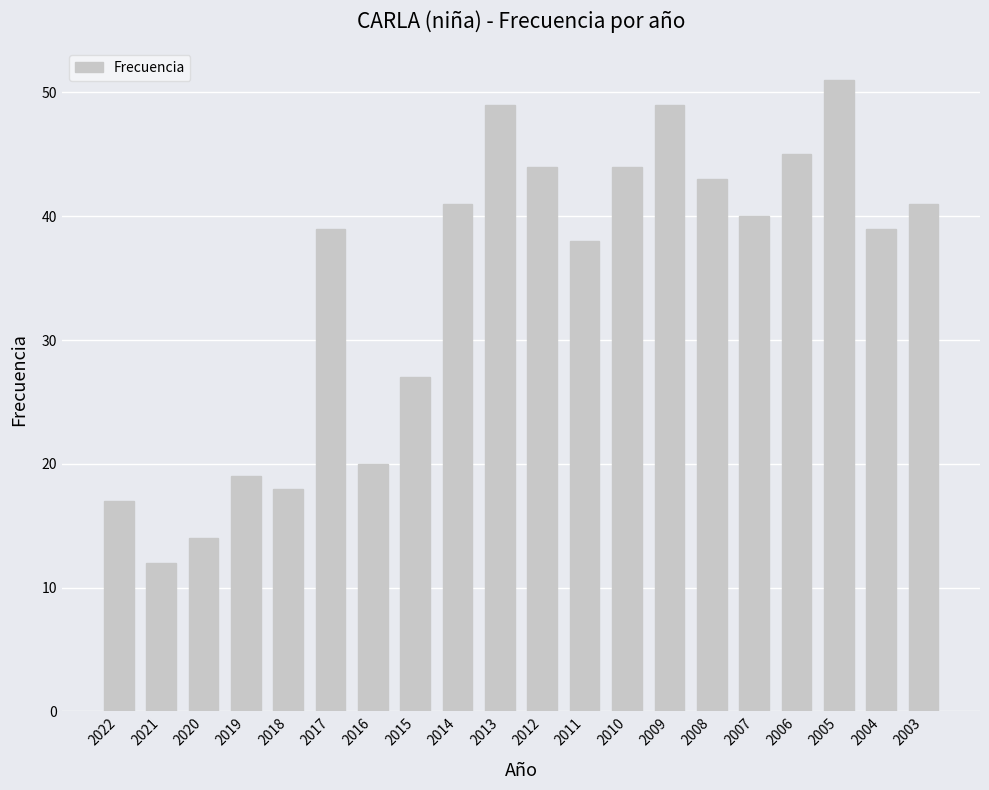

True or false: the data shows 27 at 2017.

False